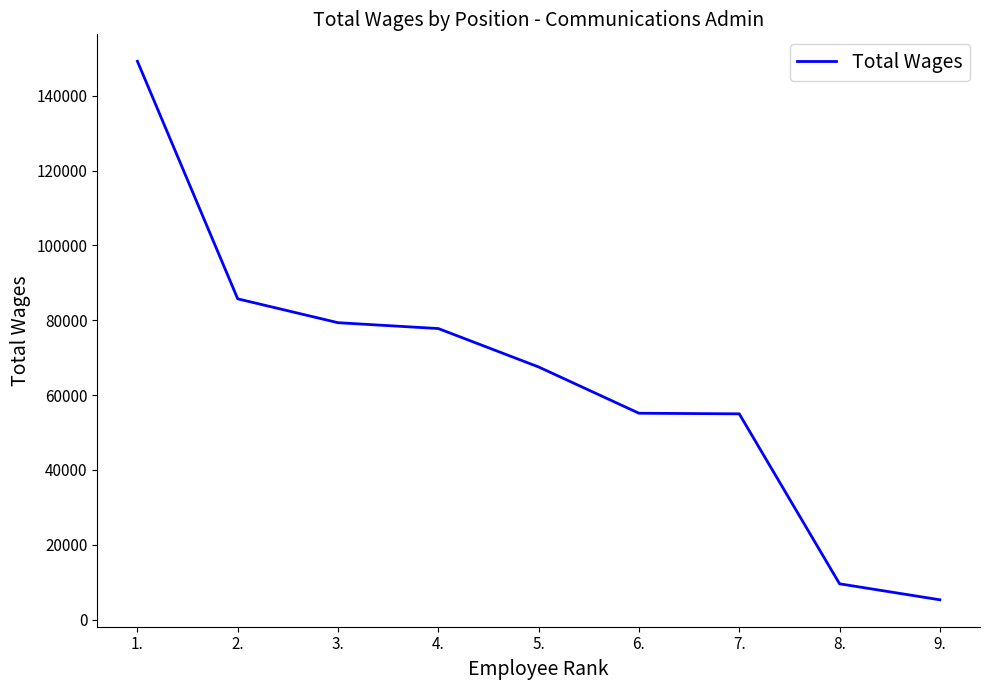

What is the change in value from 2. to 6.?

-30580